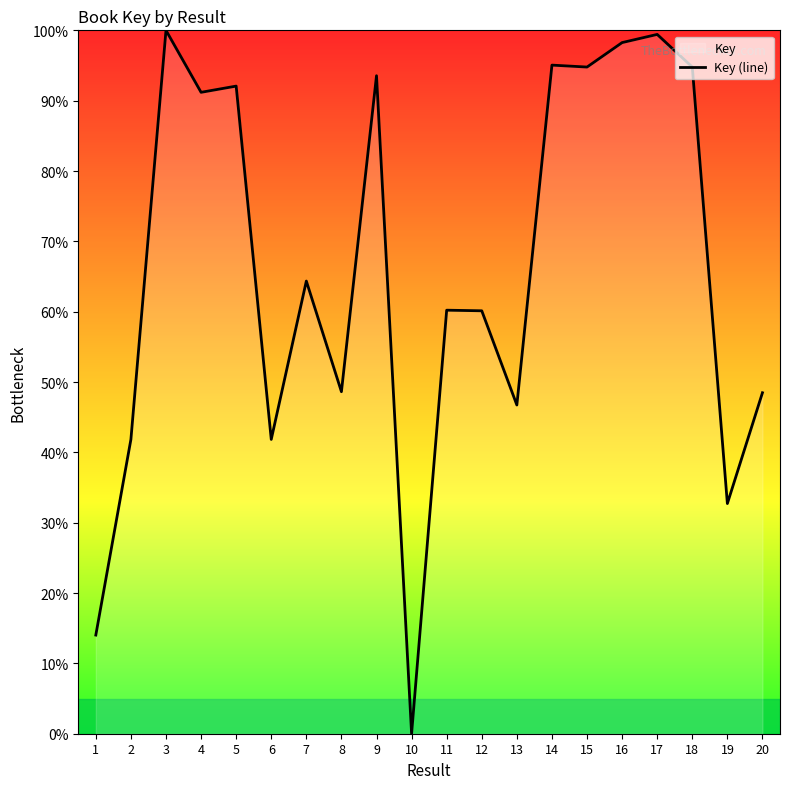

List the labels in order of value, smallest first.

10, 1, 19, 6, 2, 13, 20, 8, 12, 11, 7, 4, 5, 9, 15, 18, 14, 16, 17, 3